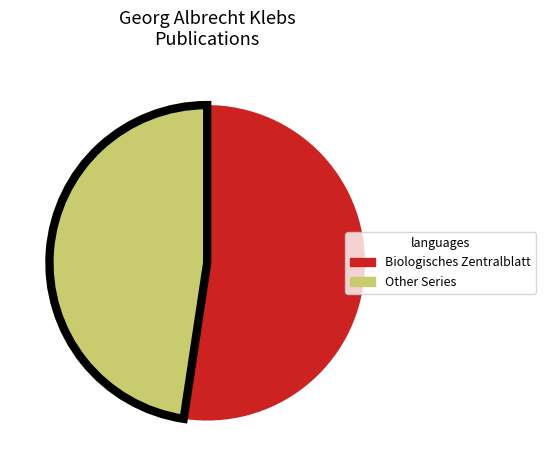

Does any single category account for the majority?

Yes